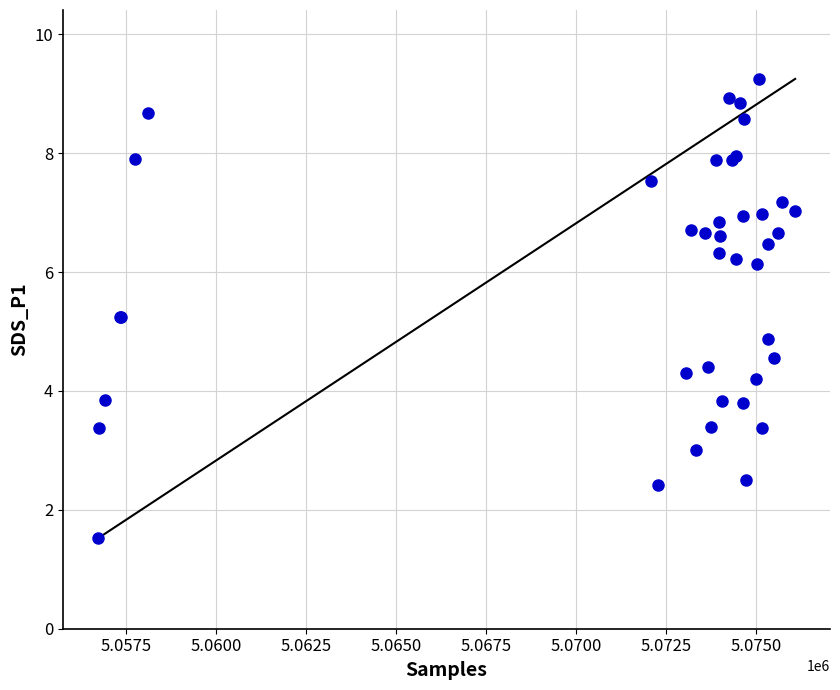

What Y value in the scatter plot is closest to 5?

4.9